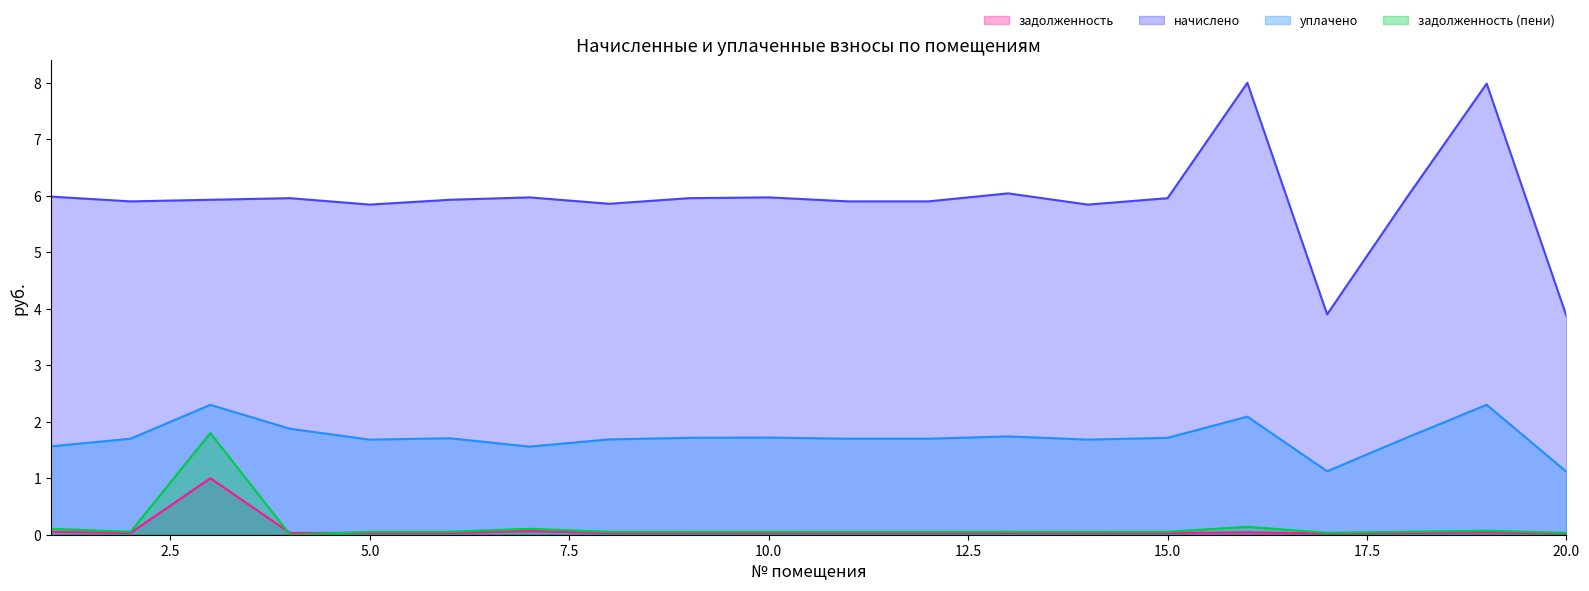

Which series ends up on top after the final intersection of задолженность and задолженность (пени)?

задолженность (пени)